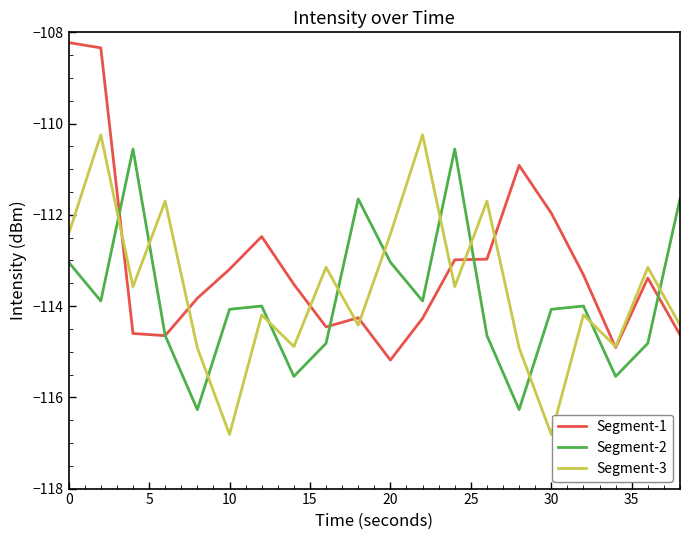

Which series has the largest total across all categories?

Segment-1